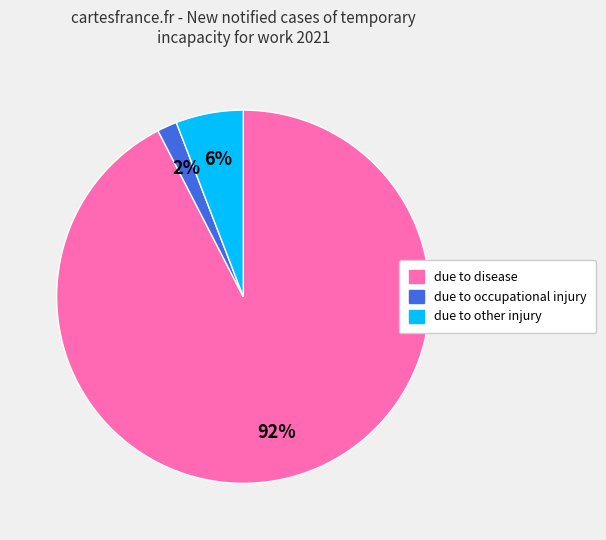

Between due to occupational injury and due to disease, which is larger?

due to disease